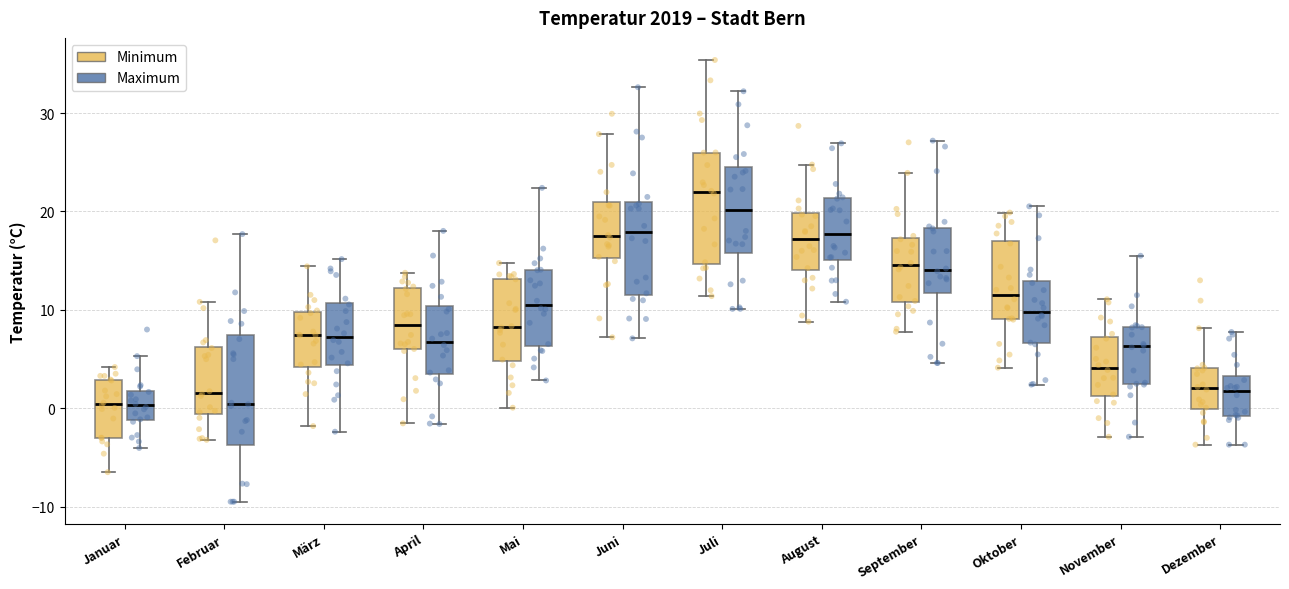

Reading left to right, read every box against the y-axis: the position of its median line, the range the box covers, and the ends of its whiskers. The values are not printed on the chart, so give them approximately, as read against the axis.

Januar (Minimum): median 0, box -3 to 3, whiskers -6 to 4
Januar (Maximum): median 0, box -1 to 2, whiskers -4 to 5
Februar (Minimum): median 2, box -1 to 6, whiskers -3 to 11
Februar (Maximum): median 0, box -4 to 7, whiskers -9 to 18
März (Minimum): median 7, box 4 to 10, whiskers -2 to 14
März (Maximum): median 7, box 4 to 11, whiskers -2 to 15
April (Minimum): median 8, box 6 to 12, whiskers -2 to 14
April (Maximum): median 7, box 3 to 10, whiskers -2 to 18
Mai (Minimum): median 8, box 5 to 13, whiskers 0 to 15
Mai (Maximum): median 11, box 6 to 14, whiskers 3 to 22
Juni (Minimum): median 17, box 15 to 21, whiskers 7 to 28
Juni (Maximum): median 18, box 12 to 21, whiskers 7 to 33
Juli (Minimum): median 22, box 15 to 26, whiskers 11 to 35
Juli (Maximum): median 20, box 16 to 24, whiskers 10 to 32
August (Minimum): median 17, box 14 to 20, whiskers 9 to 25
August (Maximum): median 18, box 15 to 21, whiskers 11 to 27
September (Minimum): median 15, box 11 to 17, whiskers 8 to 24
September (Maximum): median 14, box 12 to 18, whiskers 5 to 27
Oktober (Minimum): median 12, box 9 to 17, whiskers 4 to 20
Oktober (Maximum): median 10, box 7 to 13, whiskers 2 to 21
November (Minimum): median 4, box 1 to 7, whiskers -3 to 11
November (Maximum): median 6, box 2 to 8, whiskers -3 to 16
Dezember (Minimum): median 2, box 0 to 4, whiskers -4 to 8
Dezember (Maximum): median 2, box -1 to 3, whiskers -4 to 8